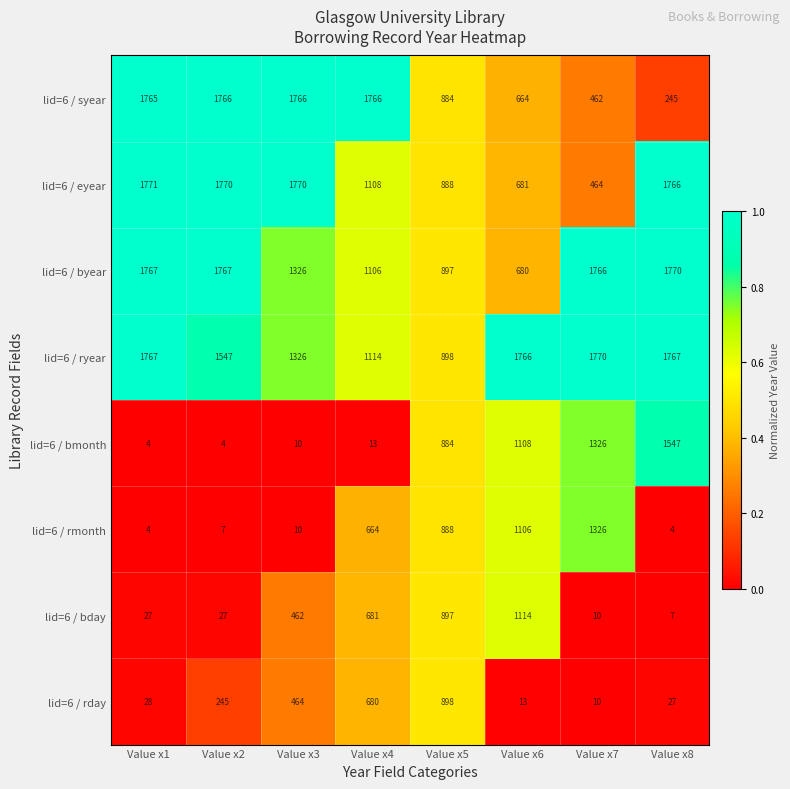

At which category does the chart reach its peak across all series?

Value x1